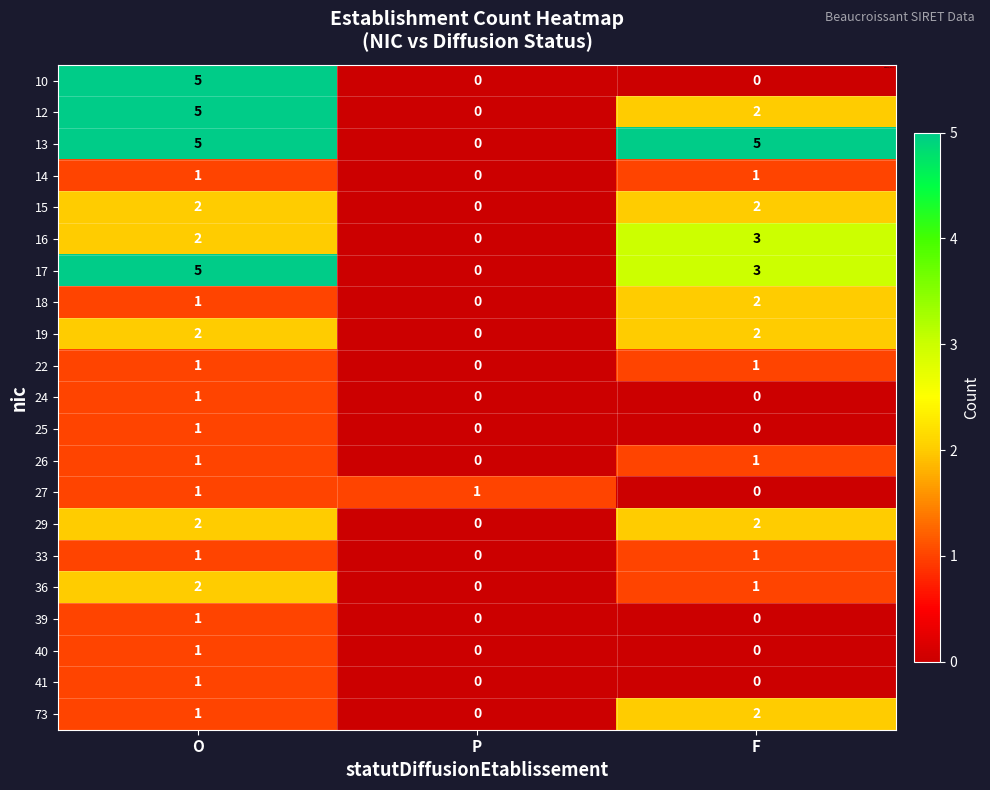

Between P and F, which series saw the biggest shift?

13